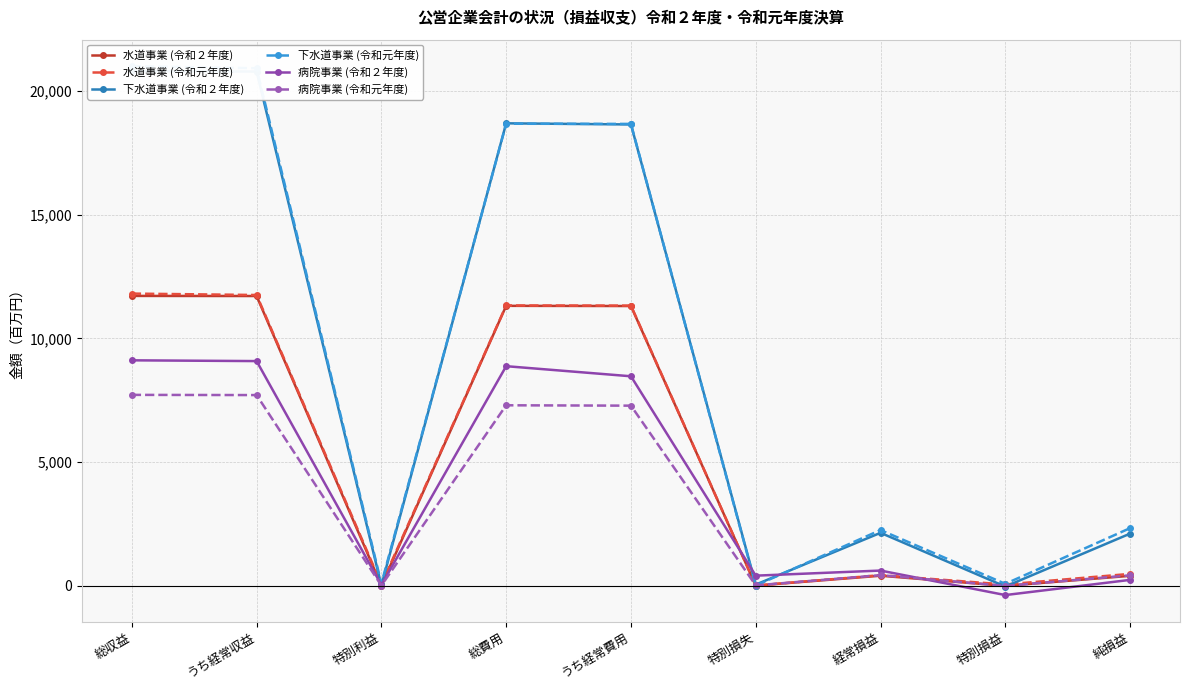

What is the difference between the highest and lowest values at うち経常費用?

11391